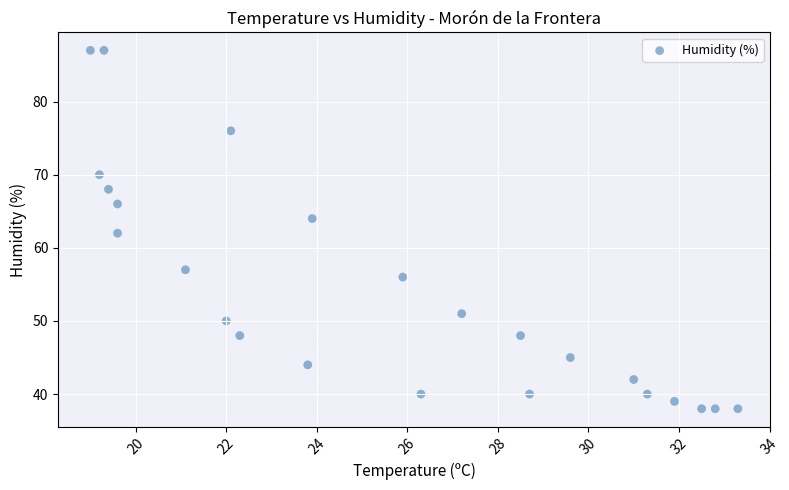

What is the range of Y values (max minus min)?

49